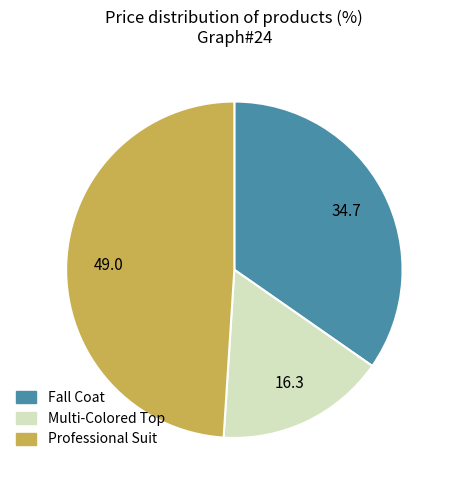

What is the ratio of the value at Fall Coat to the value at Professional Suit?

0.7